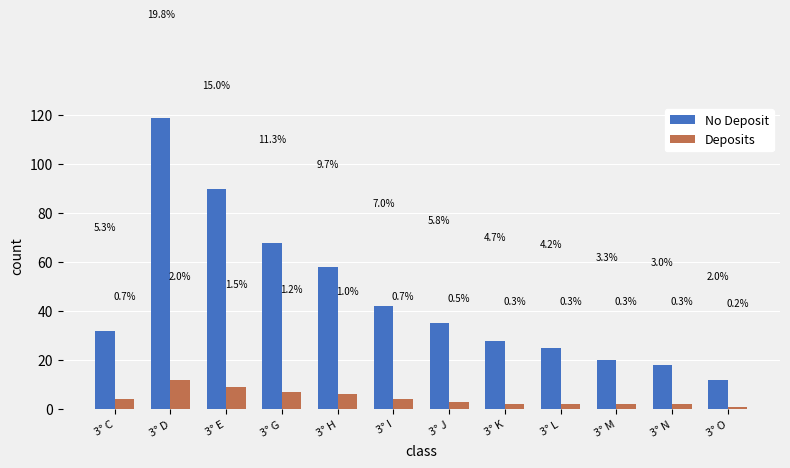

Reading left to right, extract all data points from this chart.

No Deposit: 3° C=32	3° D=119	3° E=90	3° G=68	3° H=58	3° I=42	3° J=35	3° K=28	3° L=25	3° M=20	3° N=18	3° O=12
Deposits: 3° C=4	3° D=12	3° E=9	3° G=7	3° H=6	3° I=4	3° J=3	3° K=2	3° L=2	3° M=2	3° N=2	3° O=1